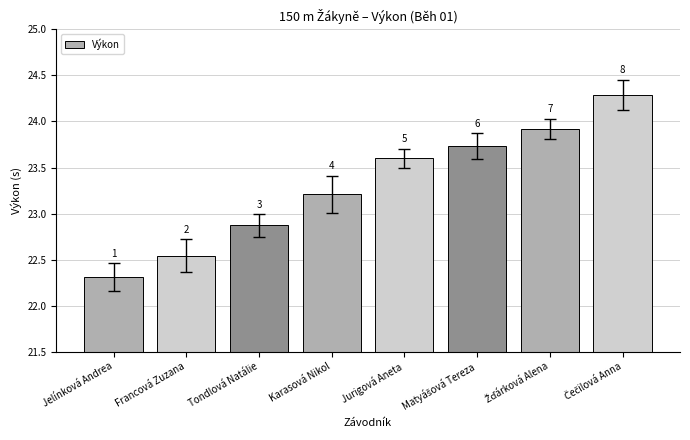

Reading left to right, transcribe all the data shown in this chart.

22.3	22.5	22.9	23.2	23.6	23.7	23.9	24.3